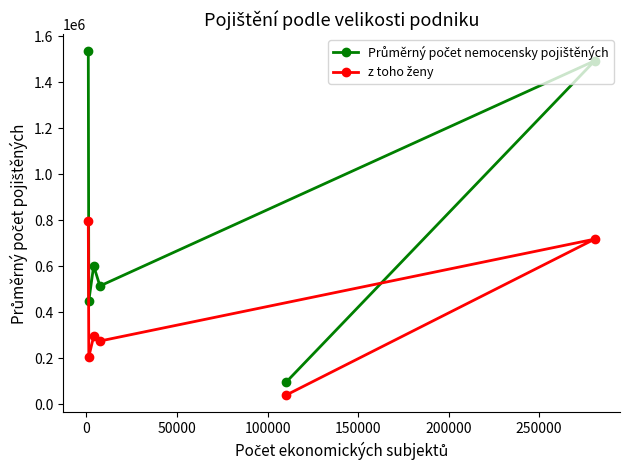

What is the smallest value displayed?

40143.8